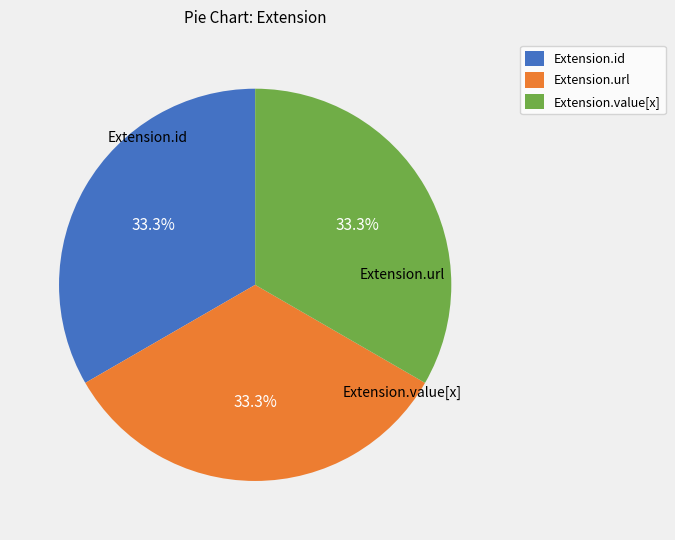

Approximately how many times larger is the value at Extension.url compared to Extension.value[x]?

1.0